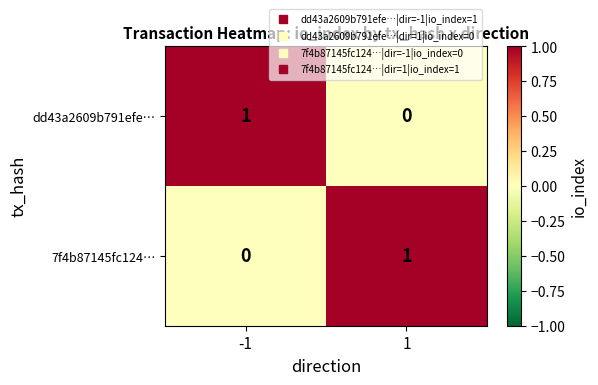

What is the total value across all series at 1?

1